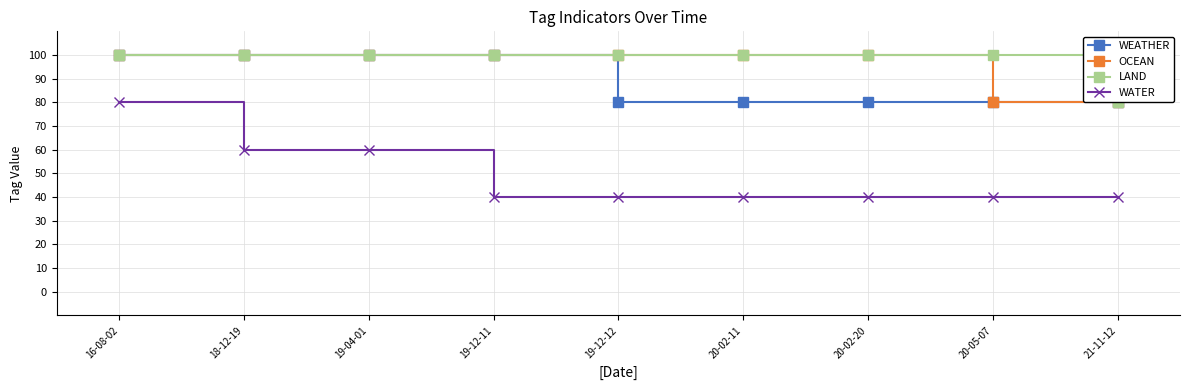

Reading left to right, extract all data points from this chart.

WEATHER: 100	100	100	100	80	80	80	80	80
OCEAN: 100	100	100	100	100	100	100	80	80
LAND: 100	100	100	100	100	100	100	100	80
WATER: 80	60	60	40	40	40	40	40	40